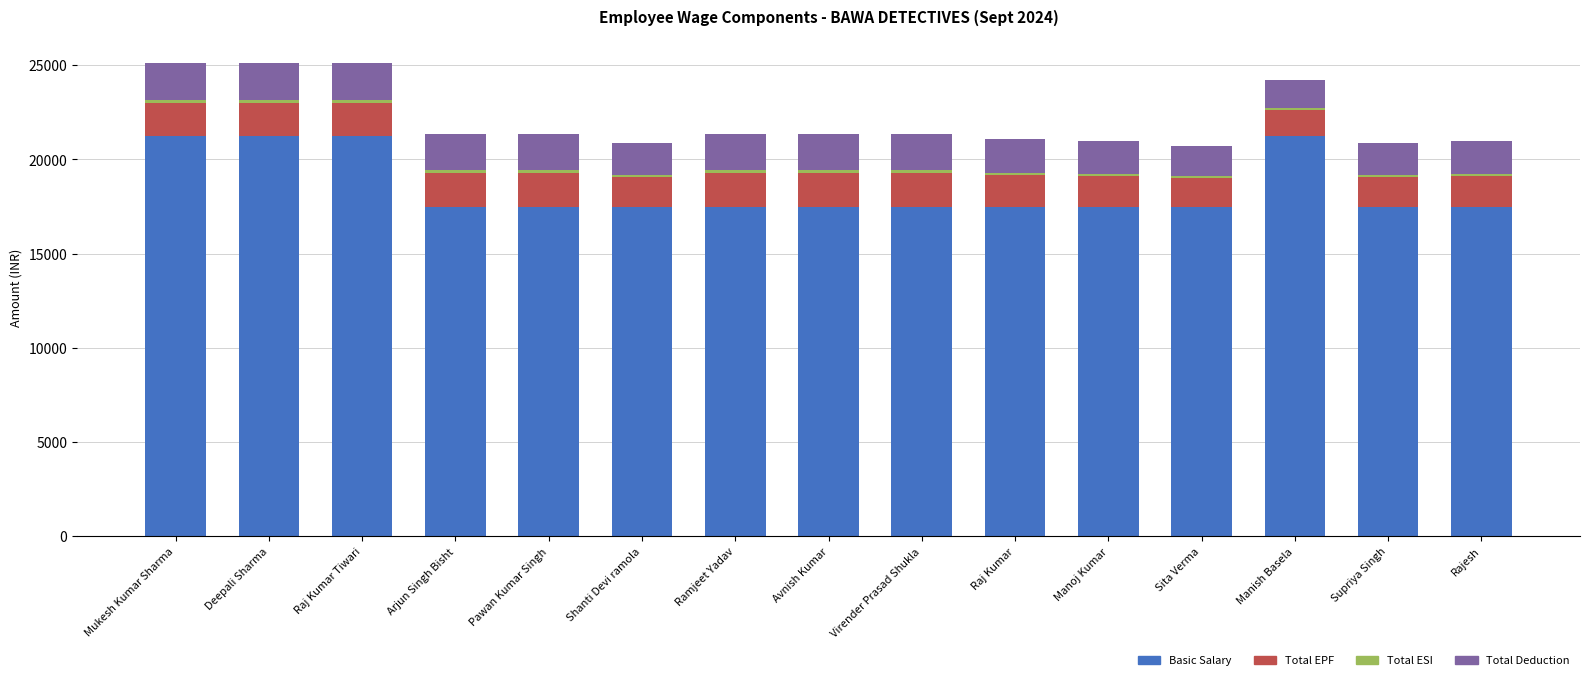

Is it true that Basic Salary equals 17494.0 at Ramjeet Yadav?

True